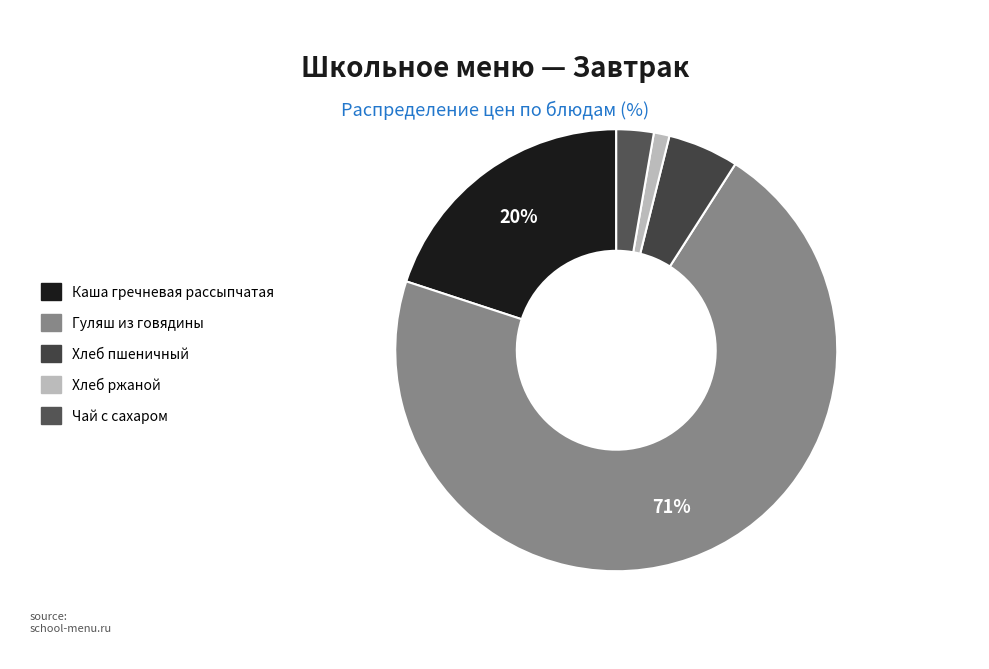

Rank the categories by value from highest to lowest.

Гуляш из говядины, Каша гречневая рассыпчатая, Хлеб пшеничный, Чай с сахаром, Хлеб ржаной